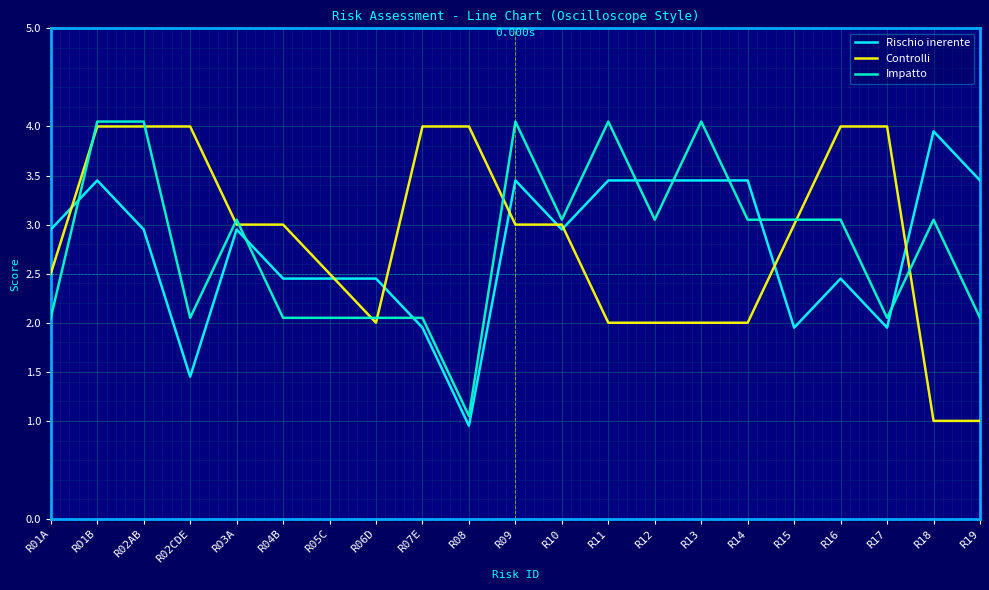

What is the difference between the second highest and second lowest values in the Rischio inerente series?

2.0